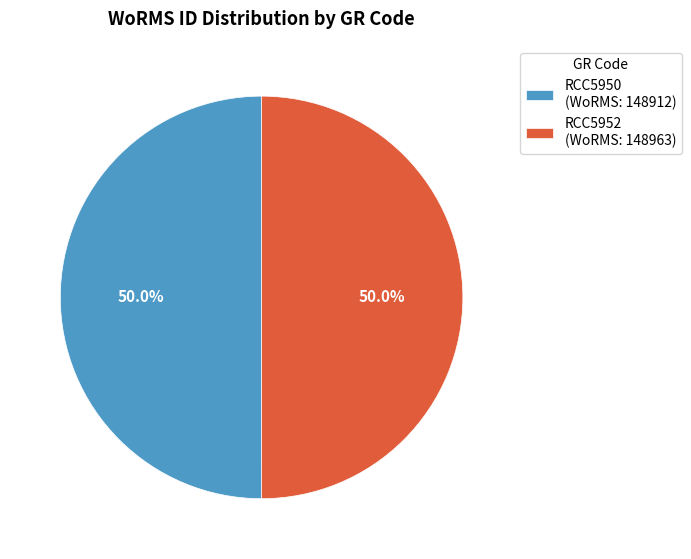

Approximately how many times larger is the value at RCC5952 (WoRMS: 148963) compared to RCC5950 (WoRMS: 148912)?

1.0